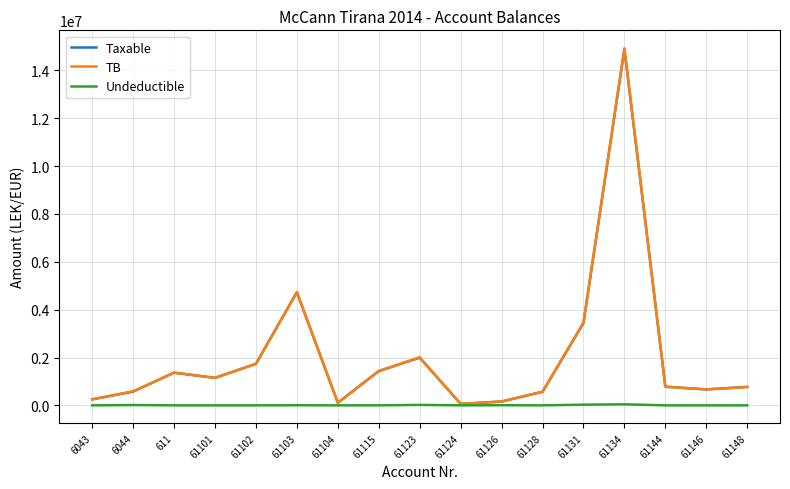

What is the highest value of the Taxable series?

14887859.8